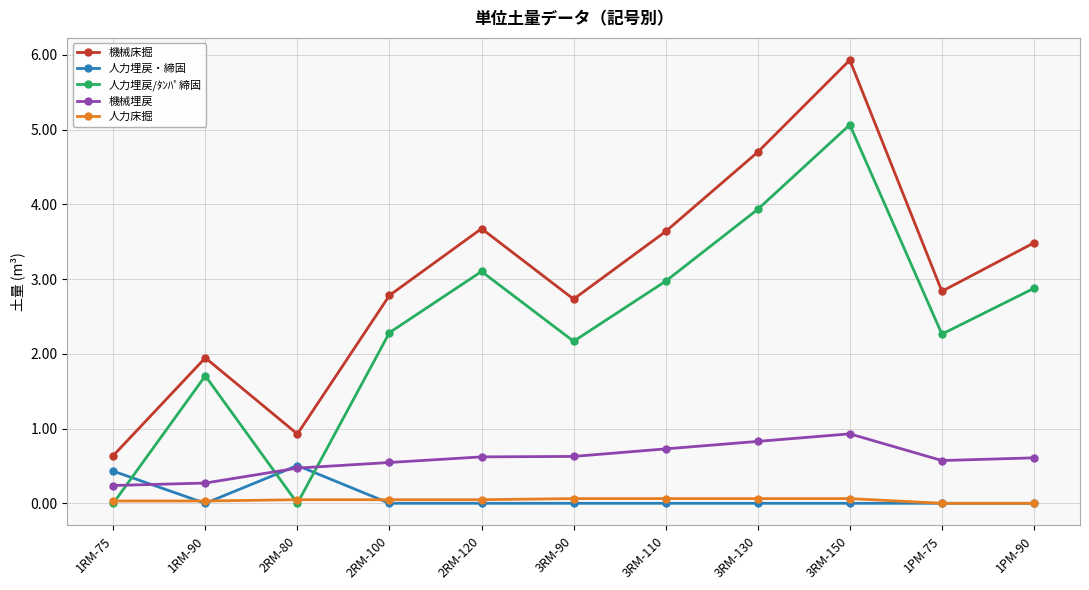

Which series has the largest total across all categories?

機械床掘